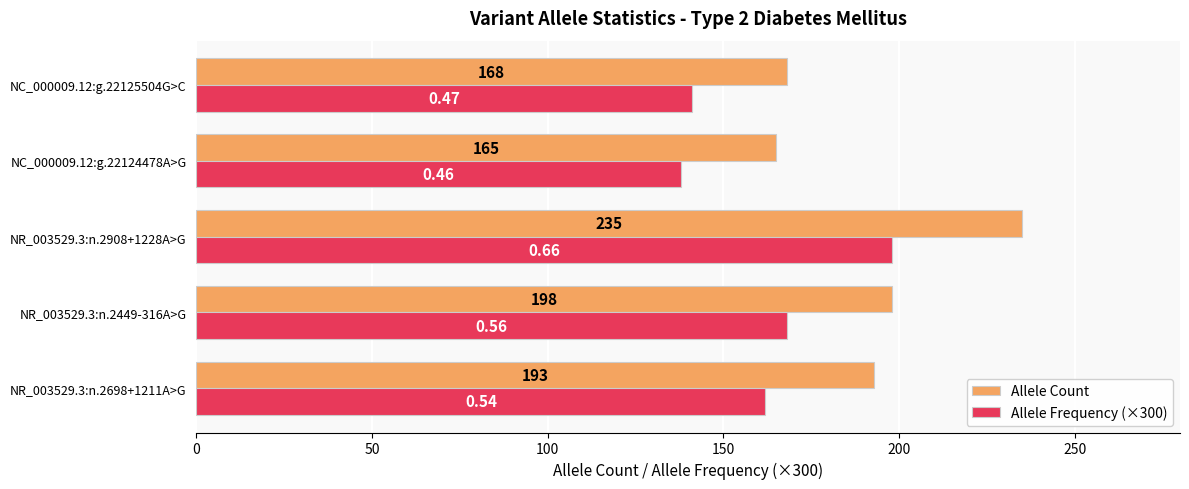

What is the difference between the maximum and second lowest values in the Allele Frequency (×300) series?

57.0